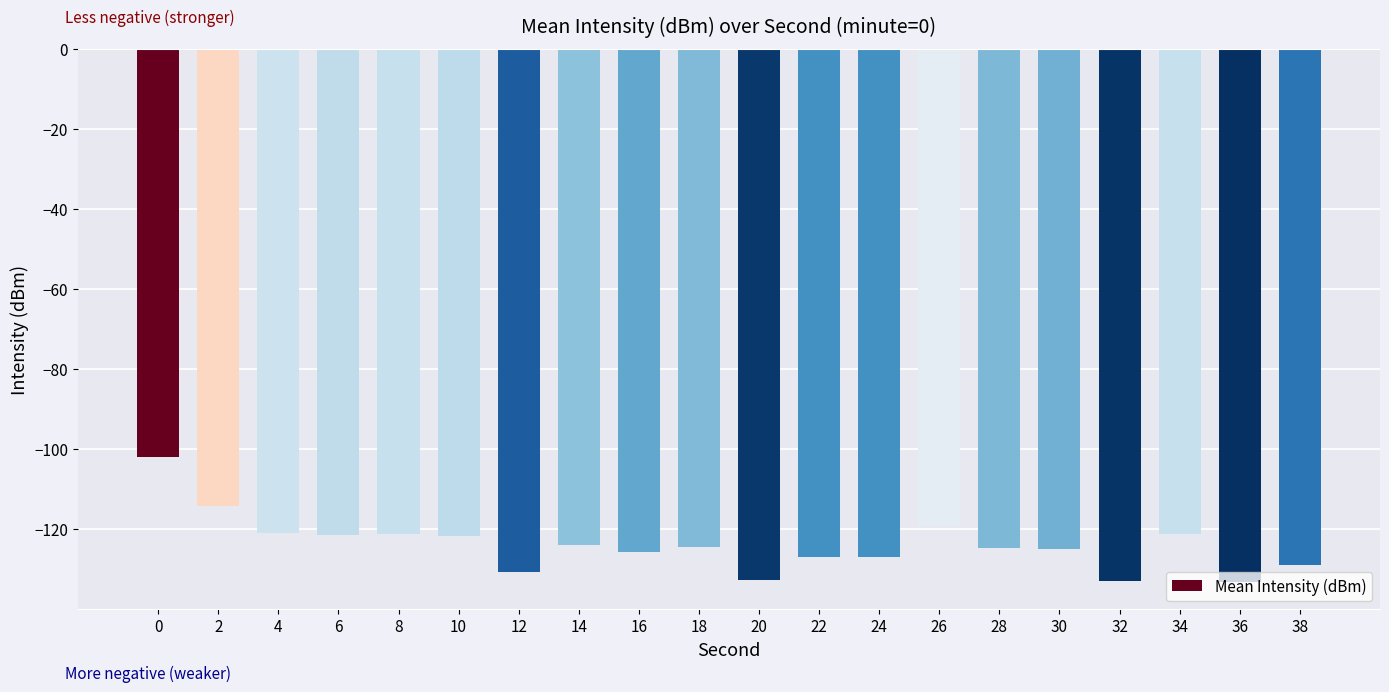

The chart shows a value of -183.4 at 36. True or false?

False